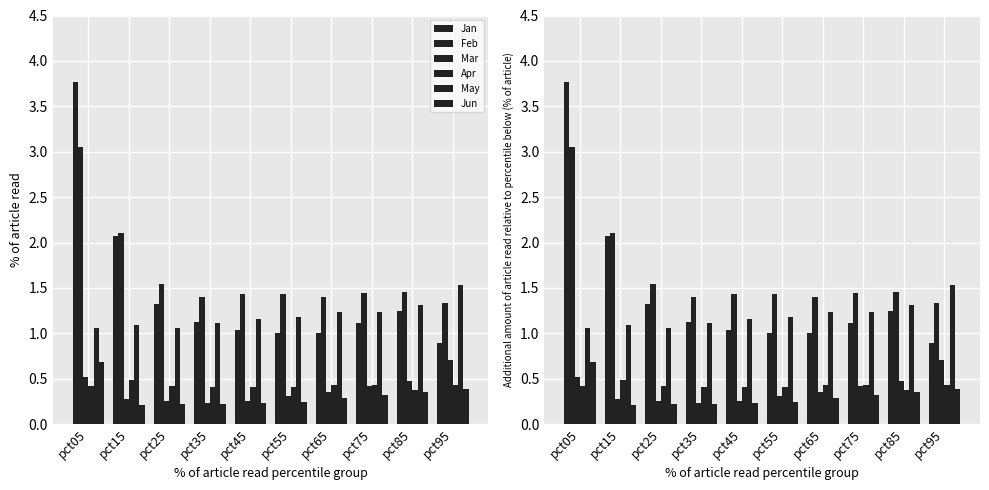

What is the value of the Jan bar at the 5th from the left?

1.0